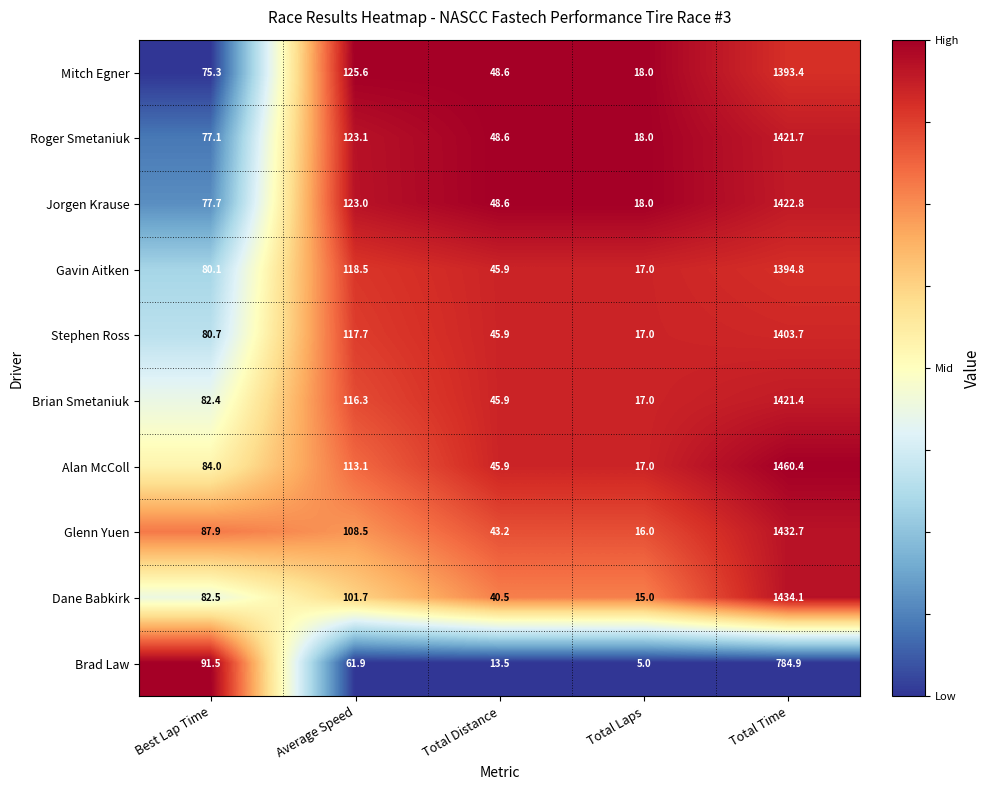

What is the maximum value shown in the chart?

1460.4